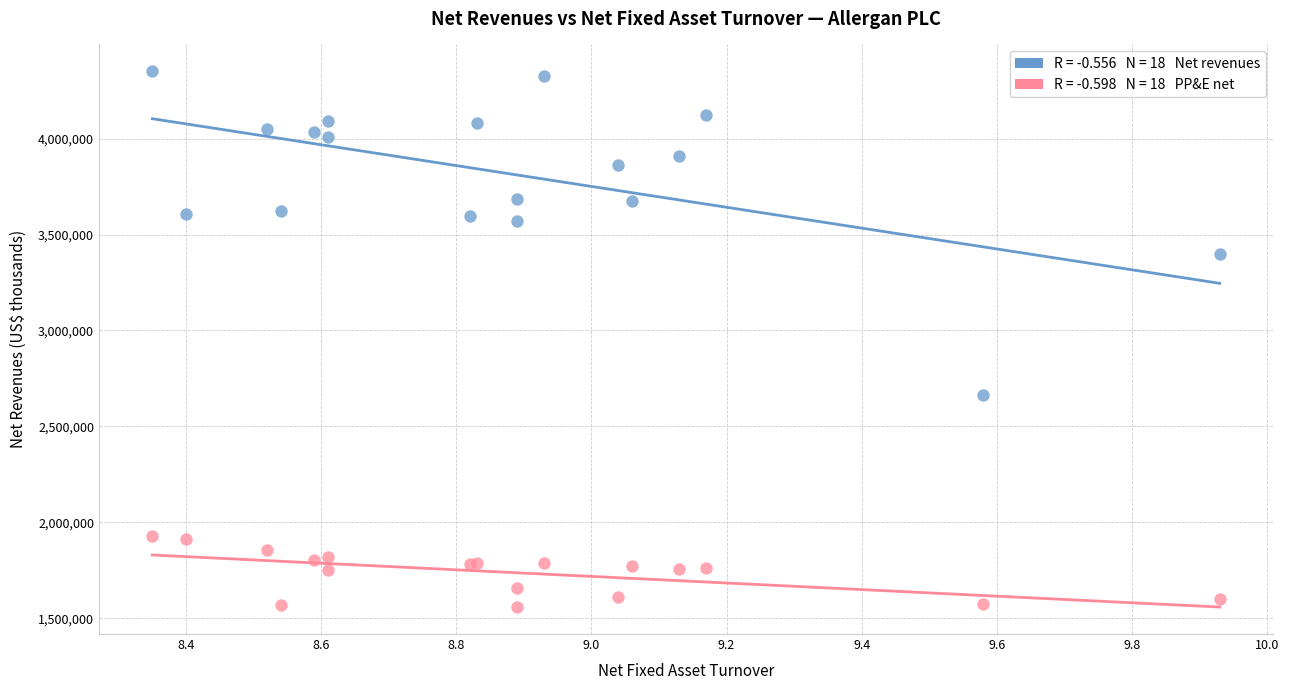

Across all series, what Y value is closest to 2954100?

2664500